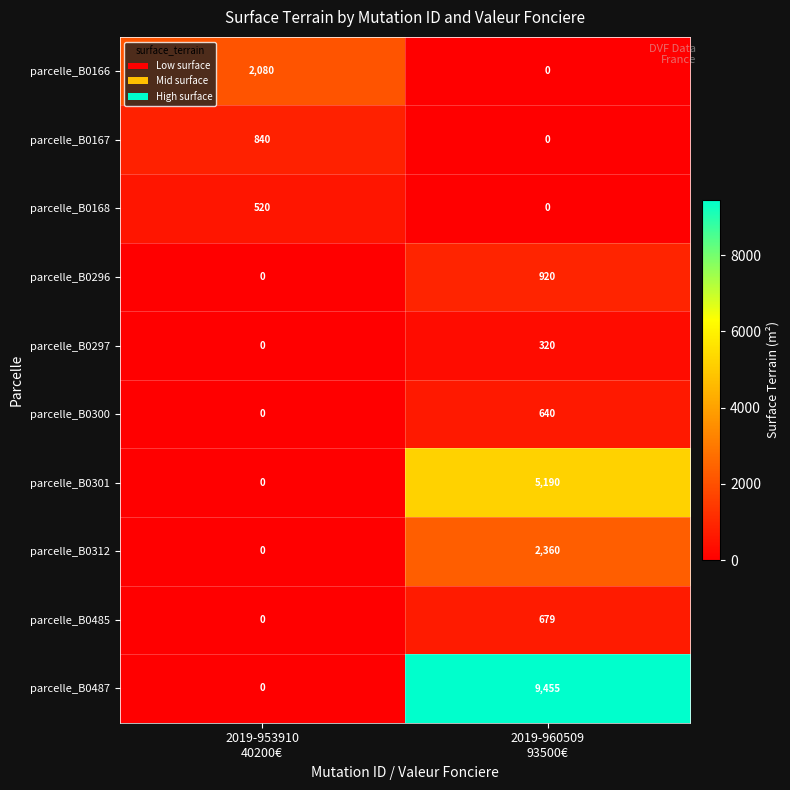

Which series has the largest total across all categories?

parcelle_B0487